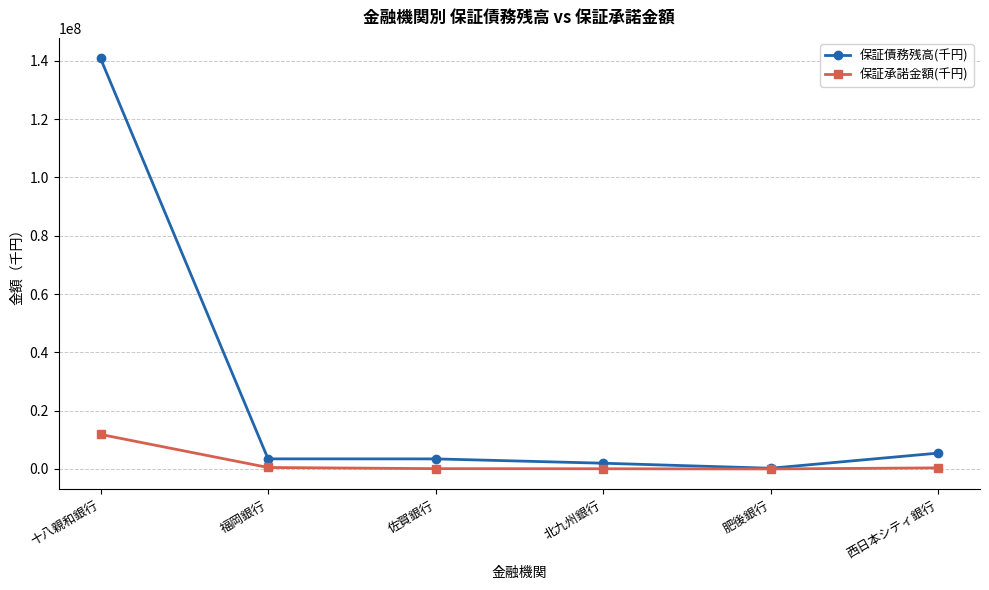

In 保証債務残高(千円), how many points are lower than both neighbors (excluding endpoints)?

1